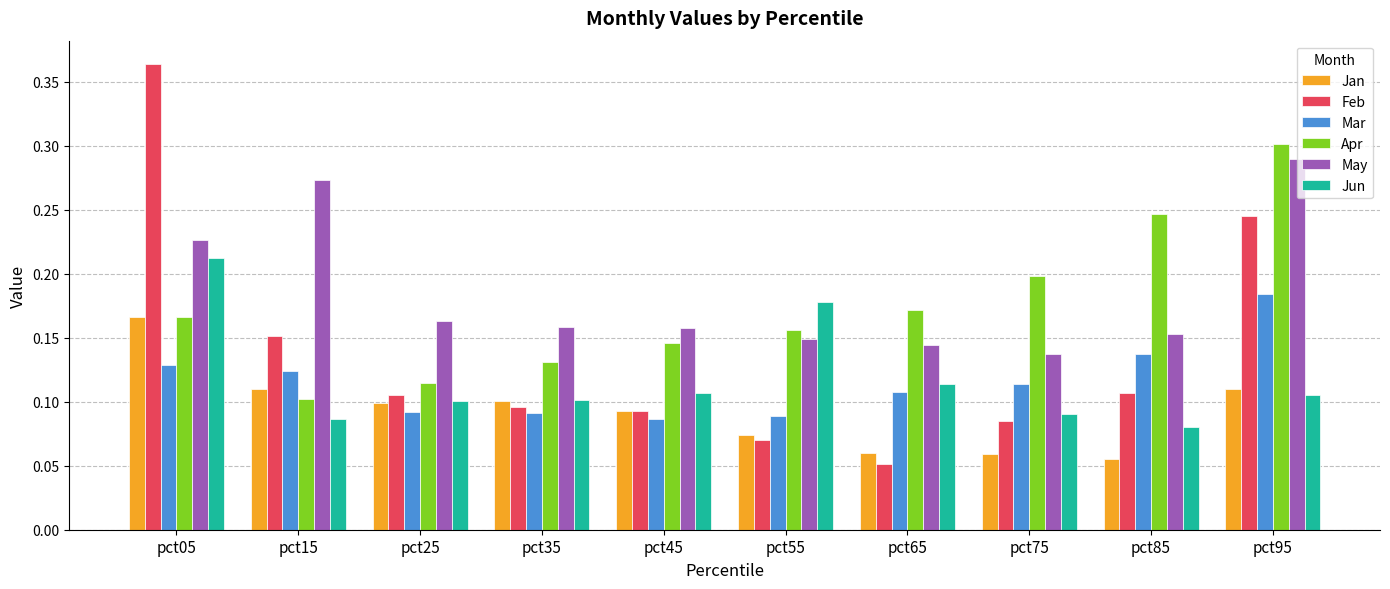

What is the total value across all series at pct55?

0.7